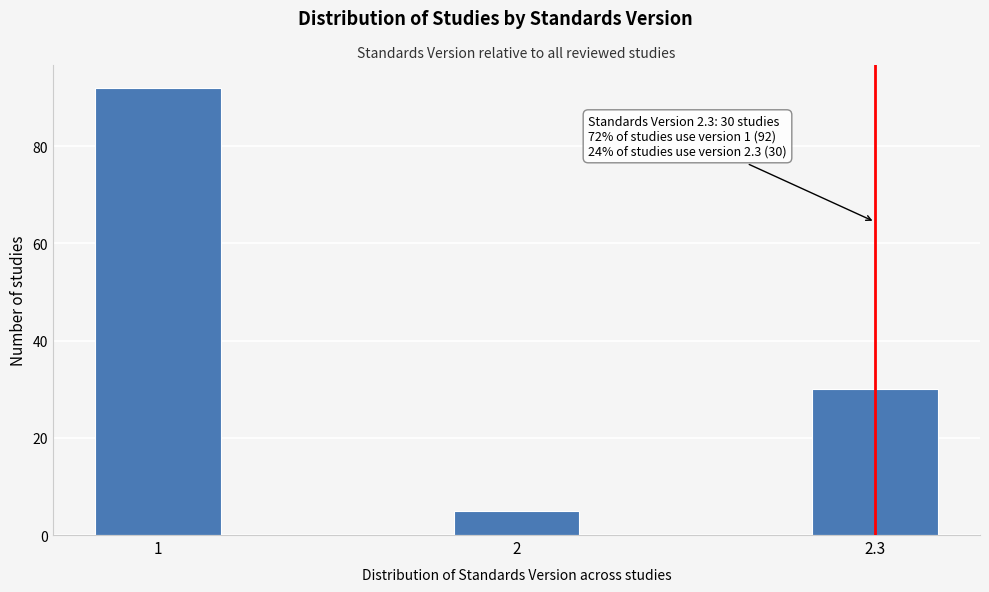

Reading left to right, extract all data points from this chart.

1=92	2=5	2.3=30